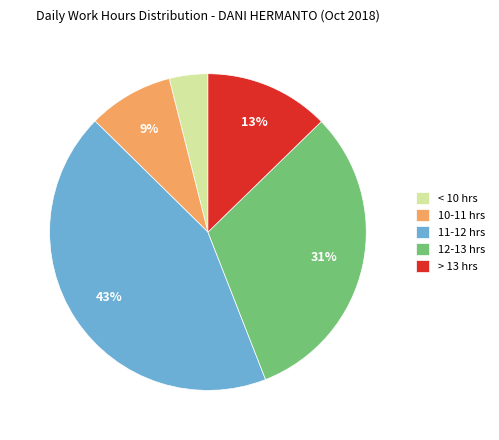

Combined, do < 10 hrs and 11-12 hrs account for over 50%?

No